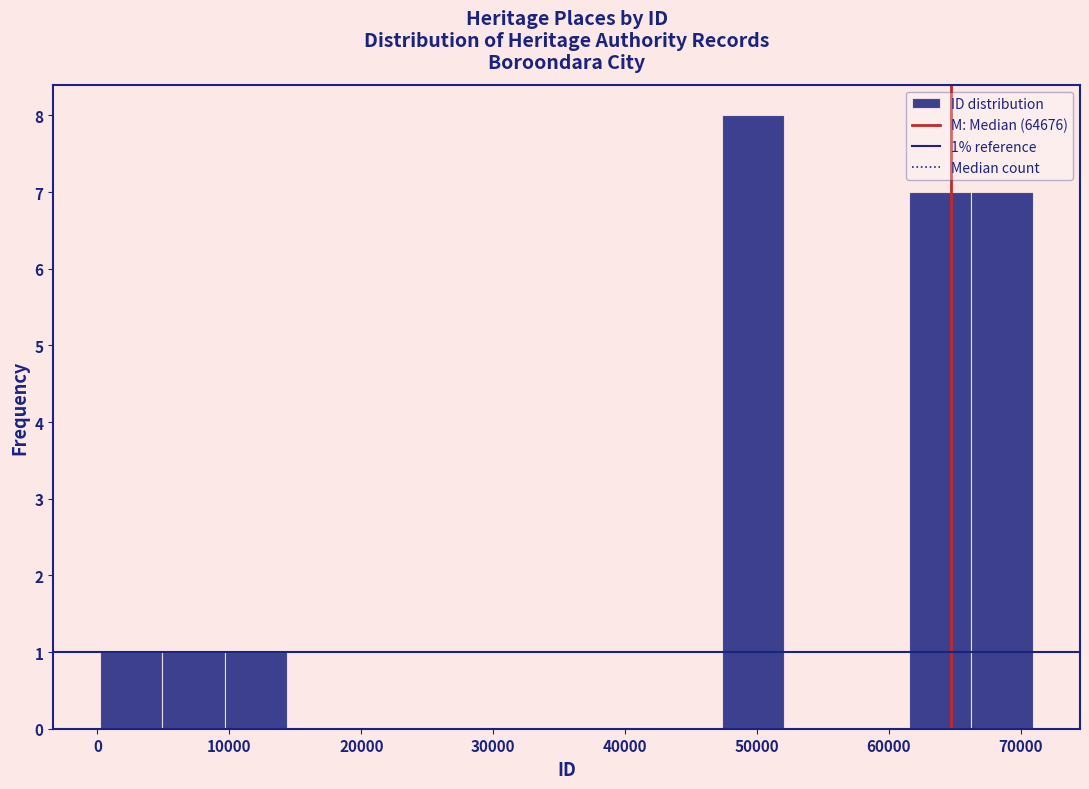

Over which range of the x-axis is the bar tallest?

47000 to 52000